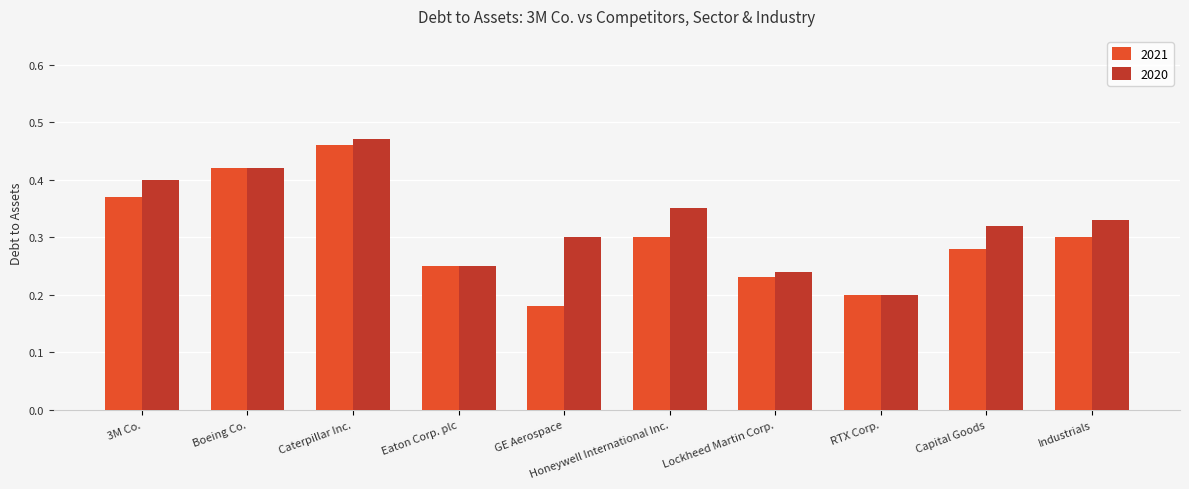

What is the label of the 6th bar from the right?

GE Aerospace